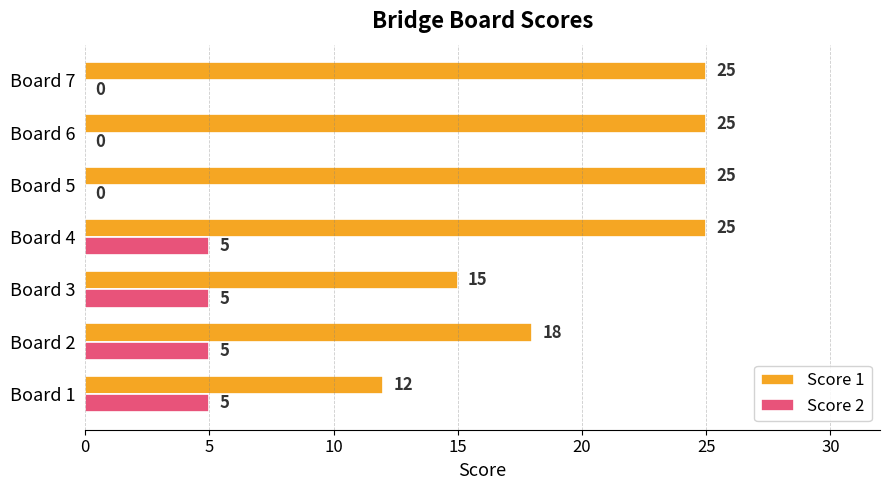

Which series changed the most between Board 1 and Board 6?

Score 1